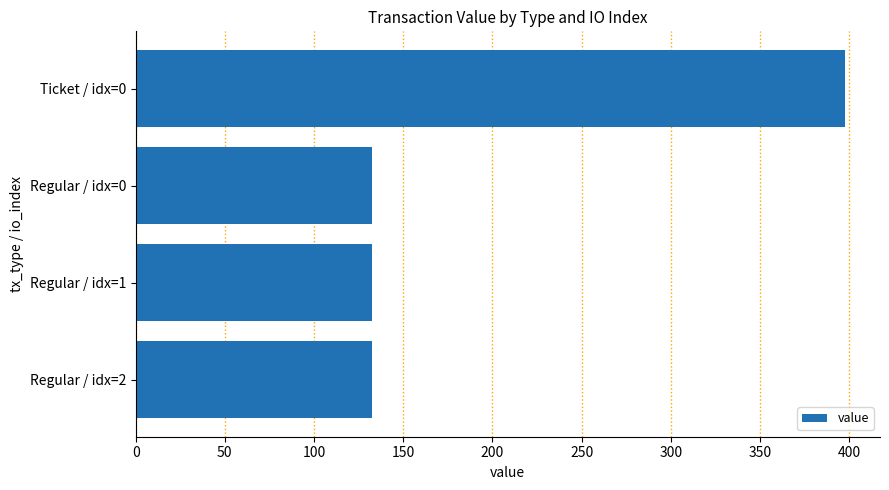

Approximately how many times larger is the value at Regular / idx=2 compared to Regular / idx=0?

1.0